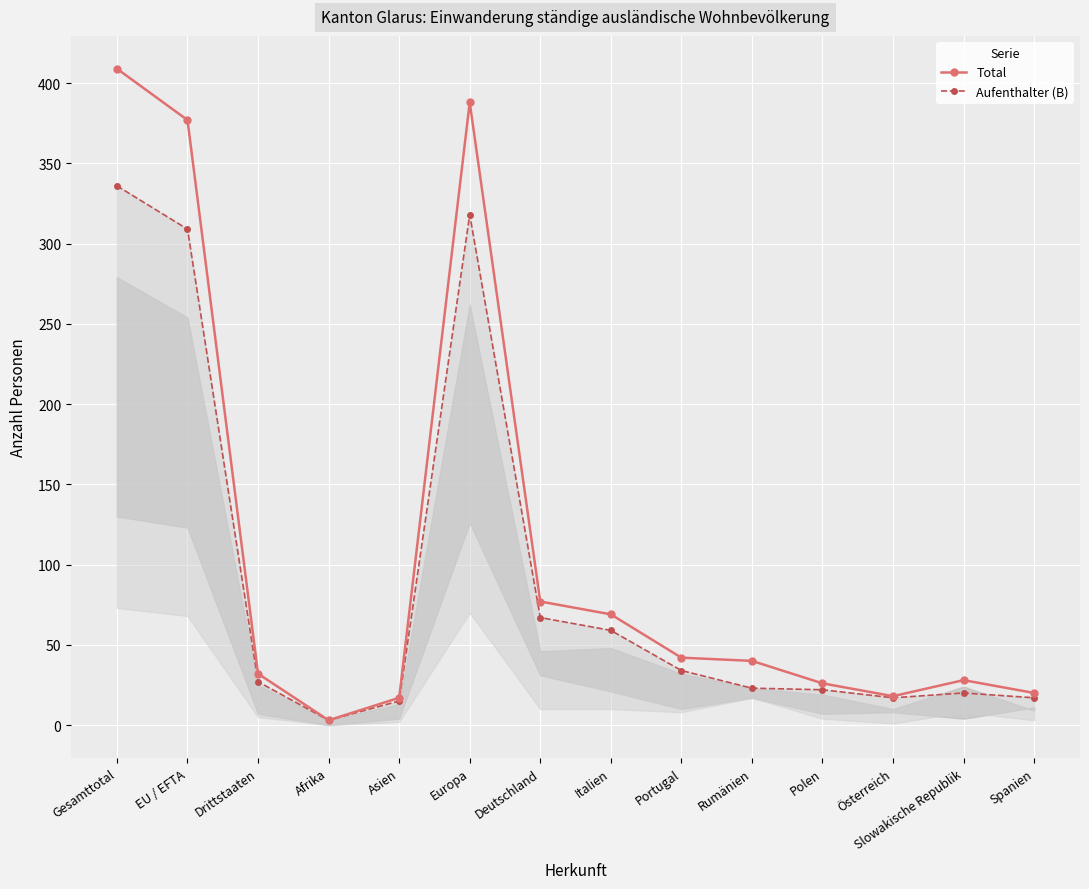

What are all the series names shown in the legend?

Total, Aufenthalter (B)